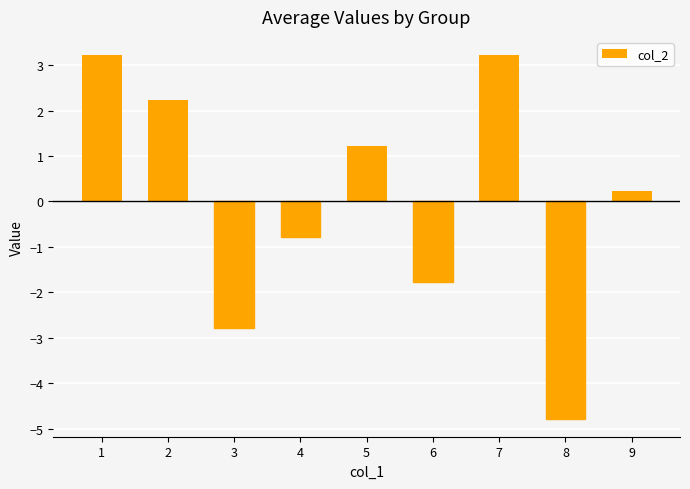

Are the bars grouped side by side (vs. stacked)?

No